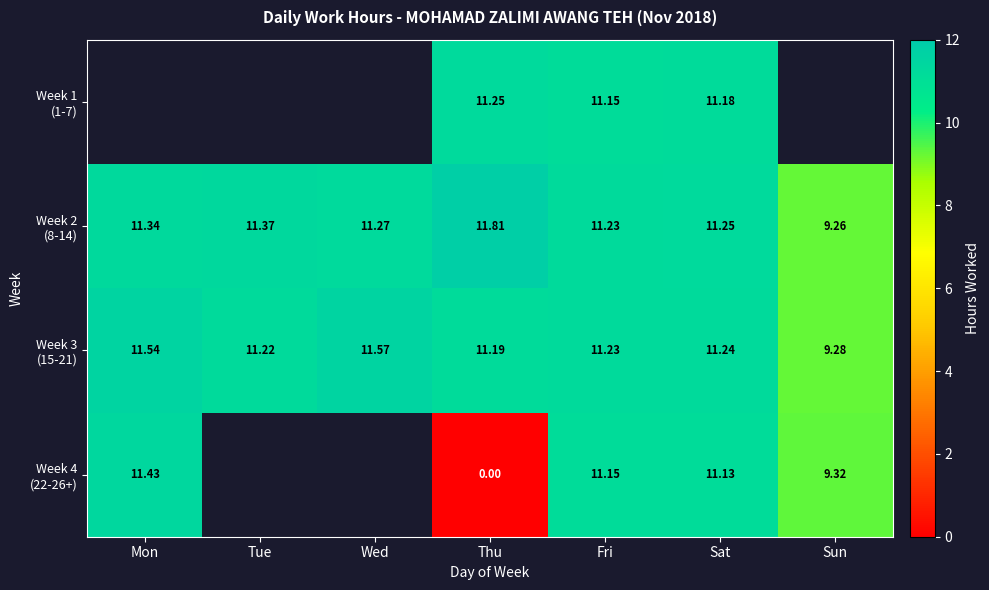

Which category has the lowest value across all series?

Thu